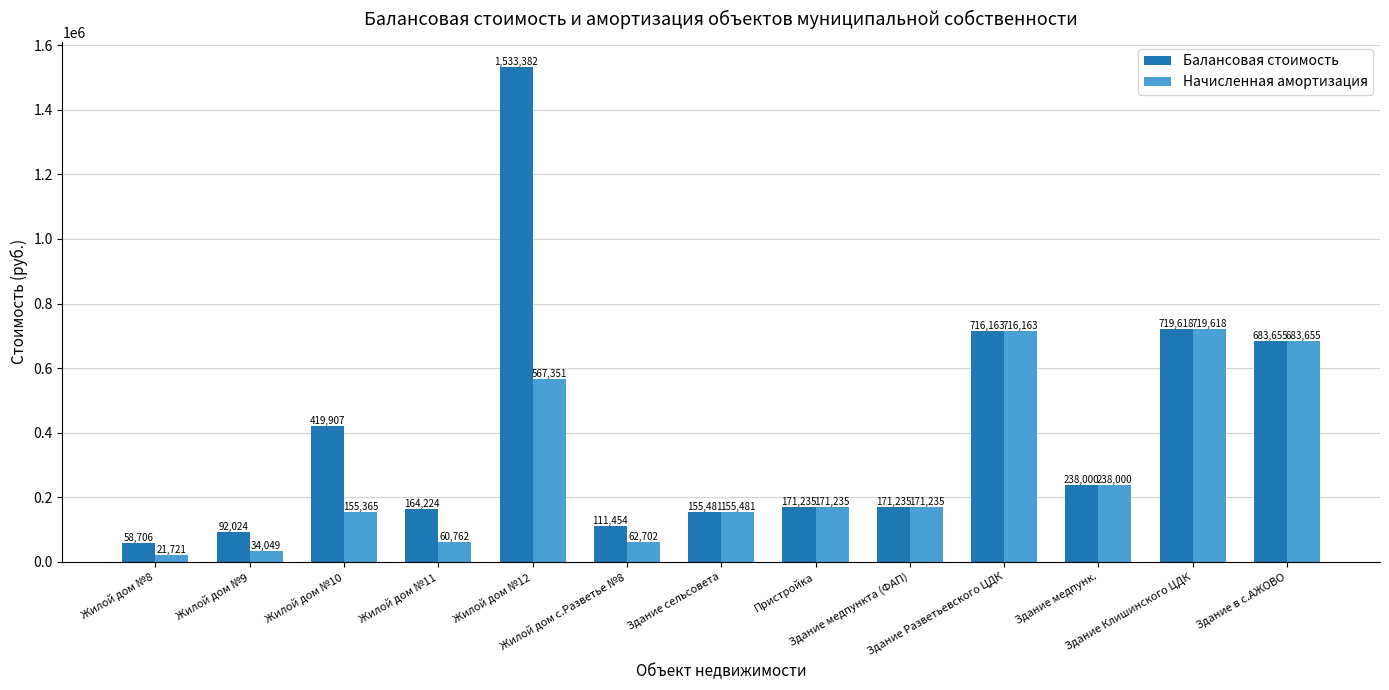

What is the maximum value for Балансовая стоимость?

1533382